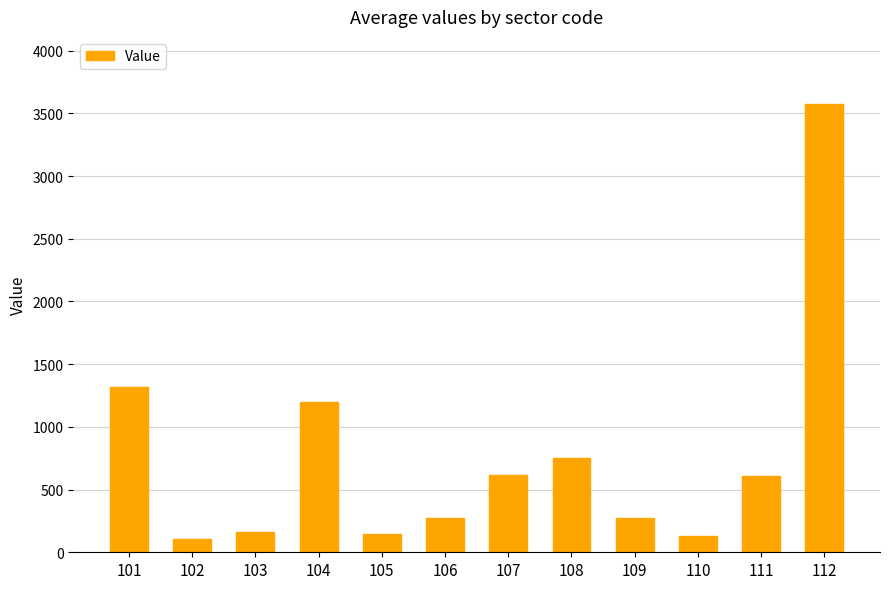

What is the difference between the maximum and second lowest values?

3441